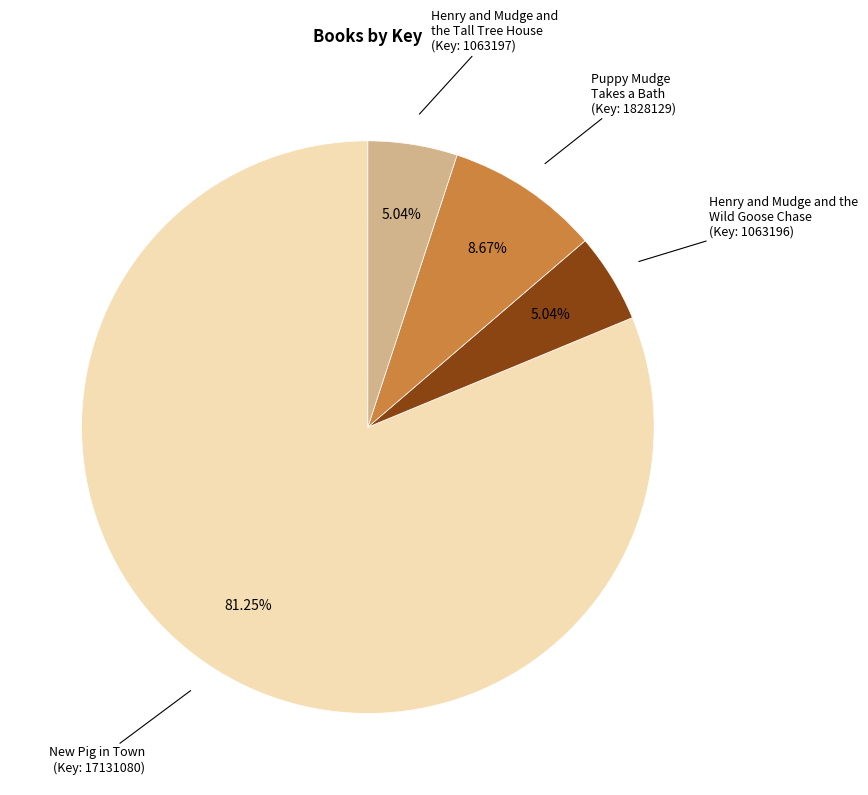

How many segments does this pie chart have?

4